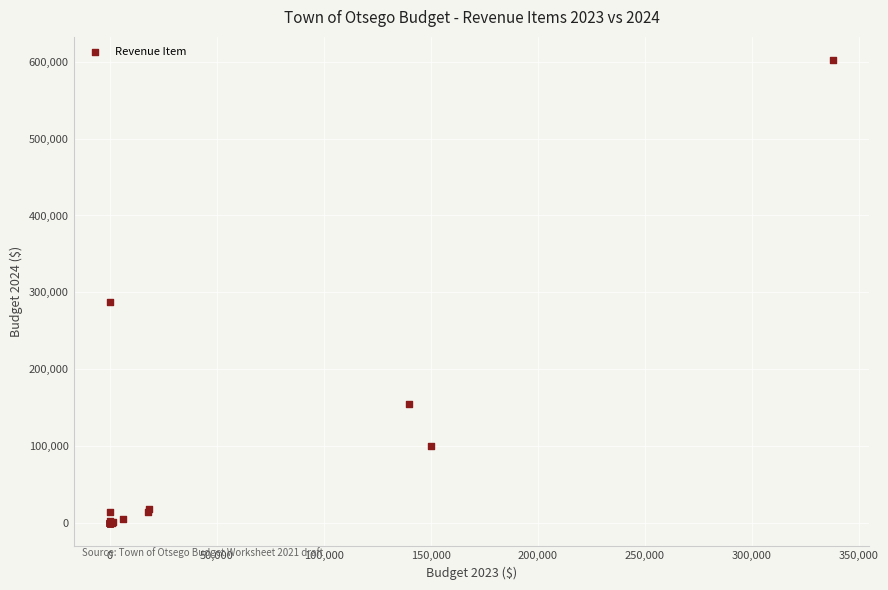

What Y value in the scatter plot is closest to 301057?

287391